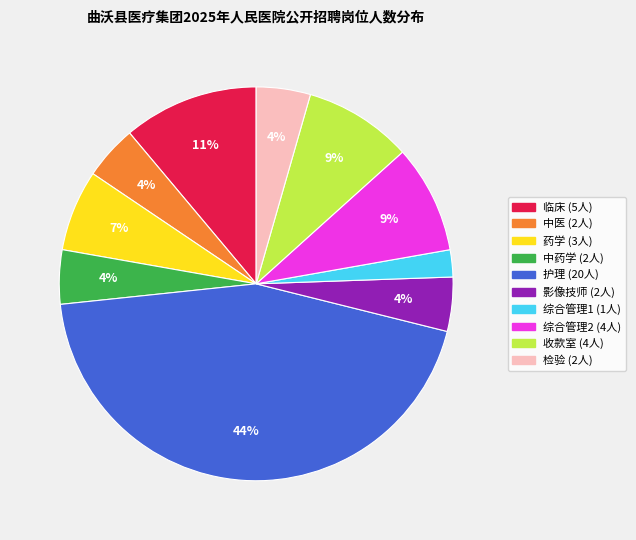

True or false: 检验 accounts for 4% of the total.

True